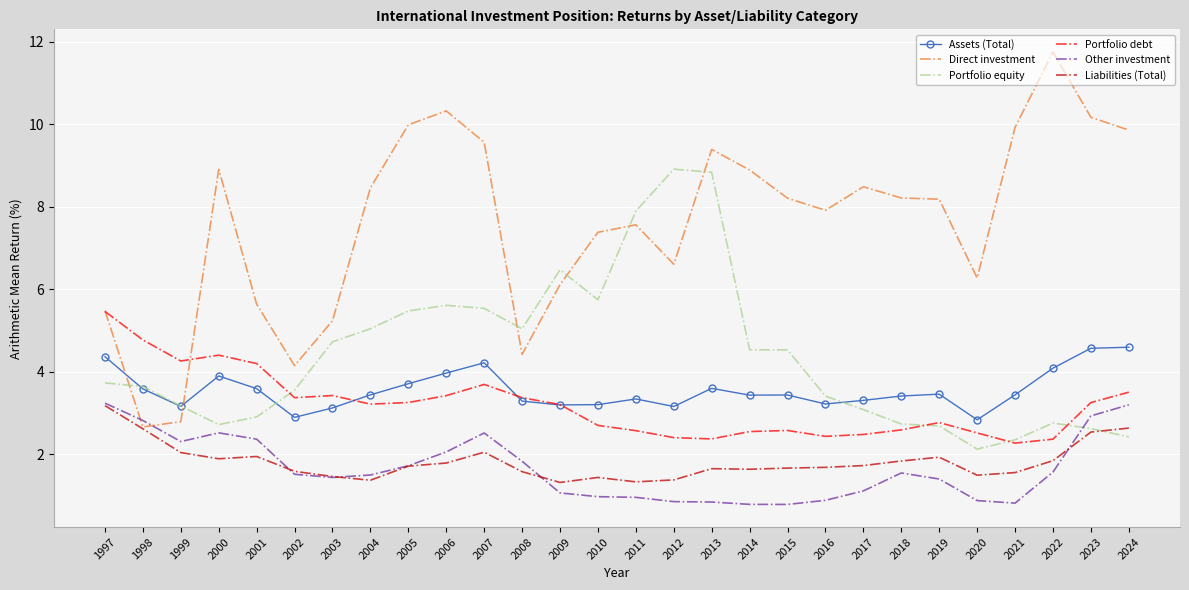

True or false: Portfolio debt and Direct investment intersect in this chart.

True